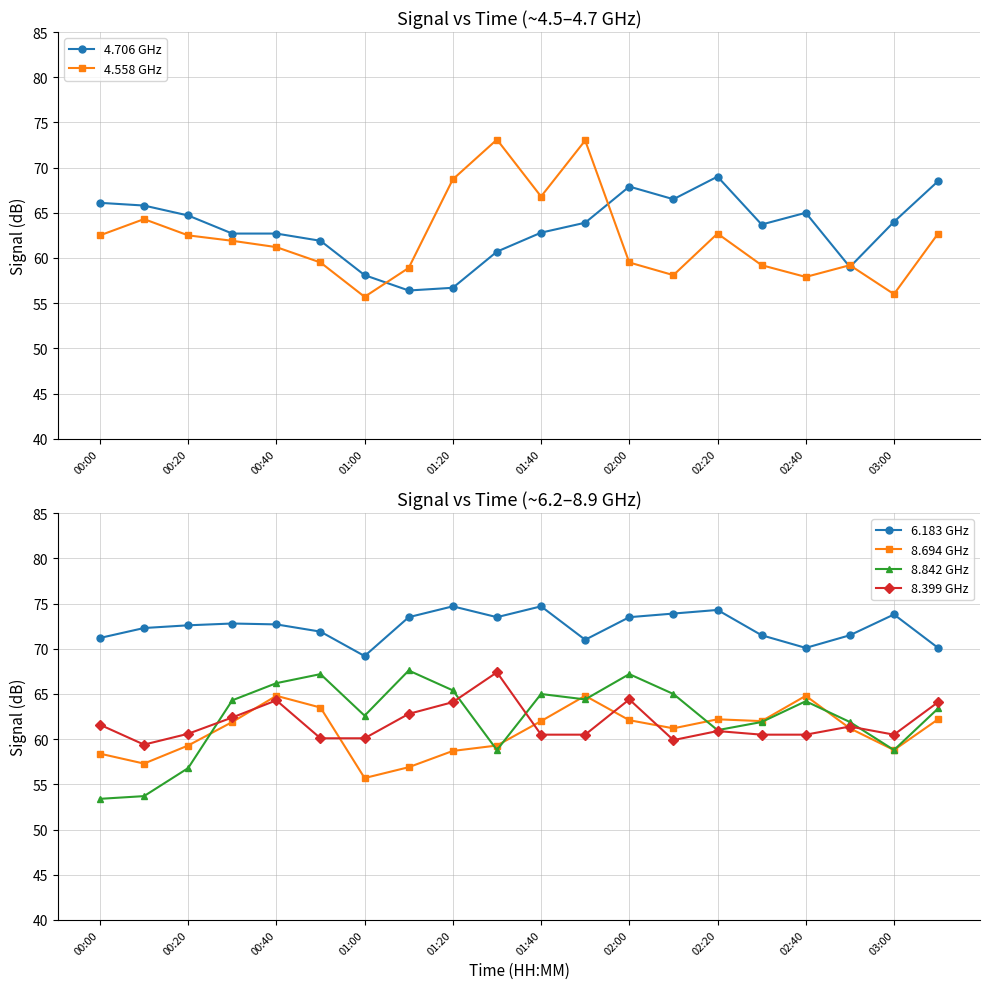

True or false: 4.706 GHz and 6.183 GHz cross at least once.

False